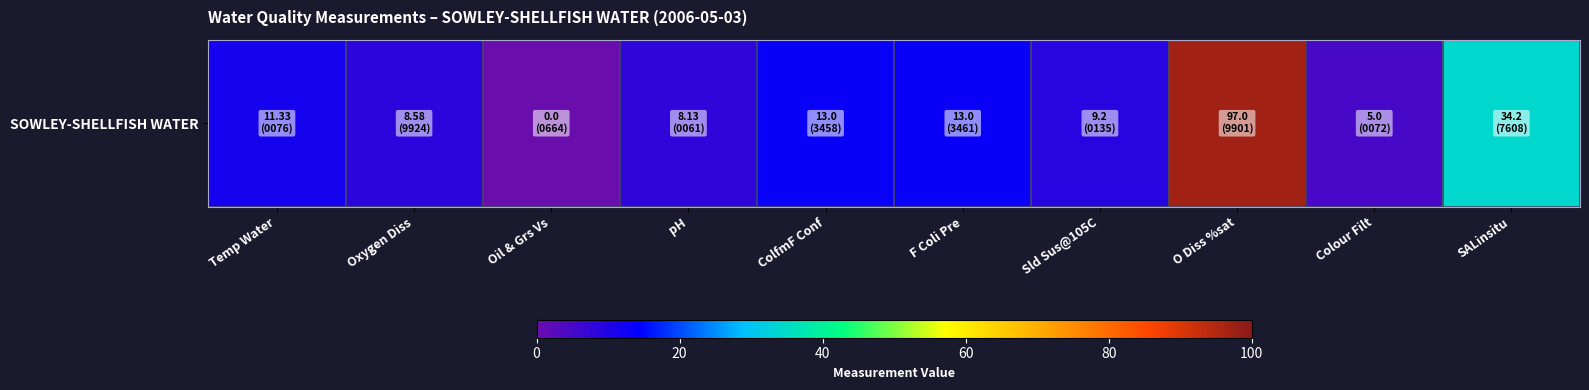

True or false: the data shows 14.9 at Sld Sus@105C.

False